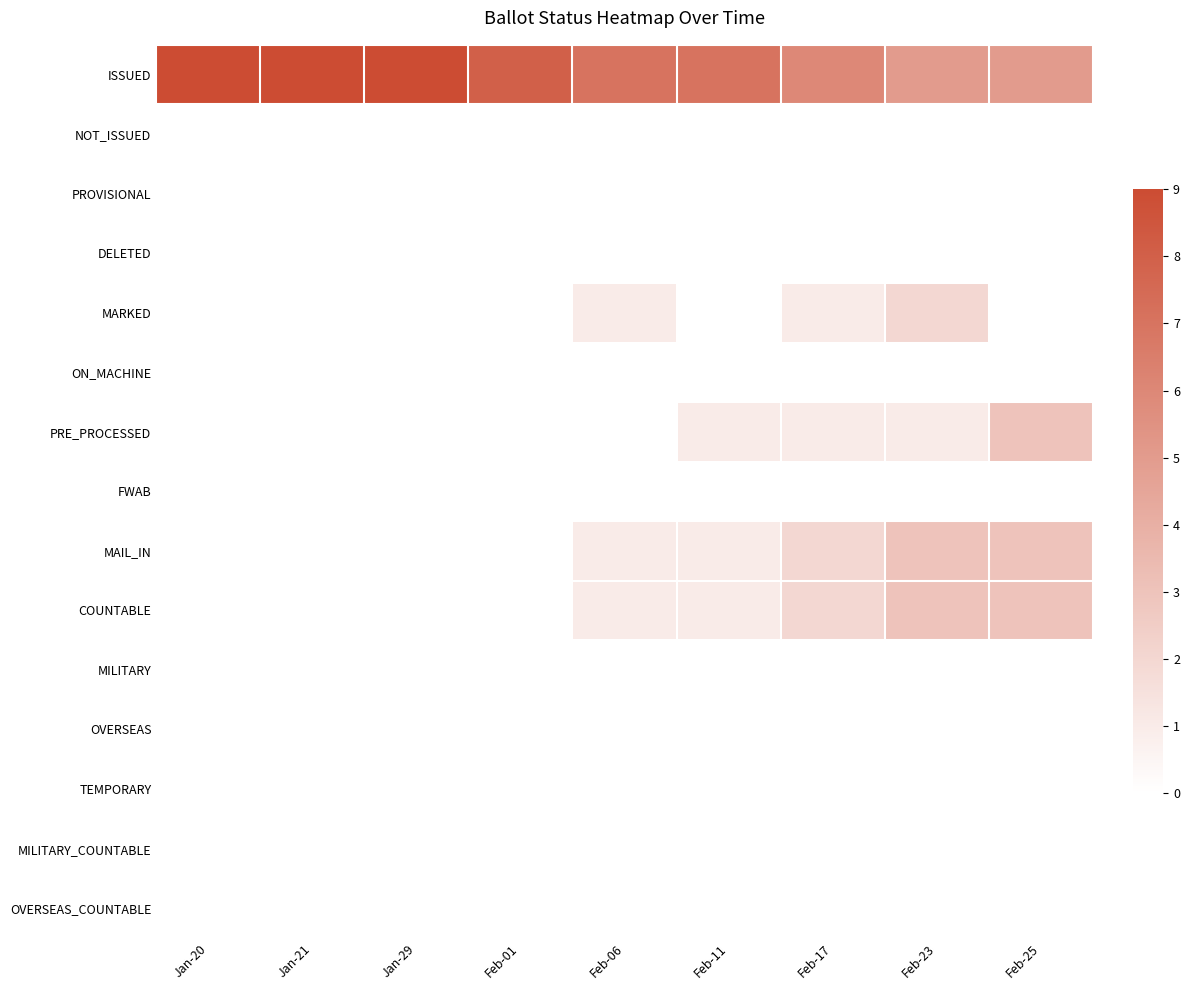

Which category has the lowest value across all series?

Jan-20